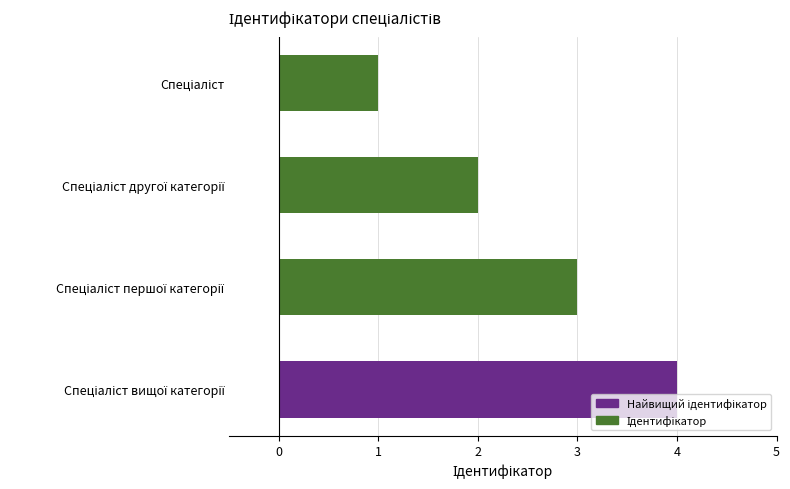

What is the difference between the maximum and minimum values?

3